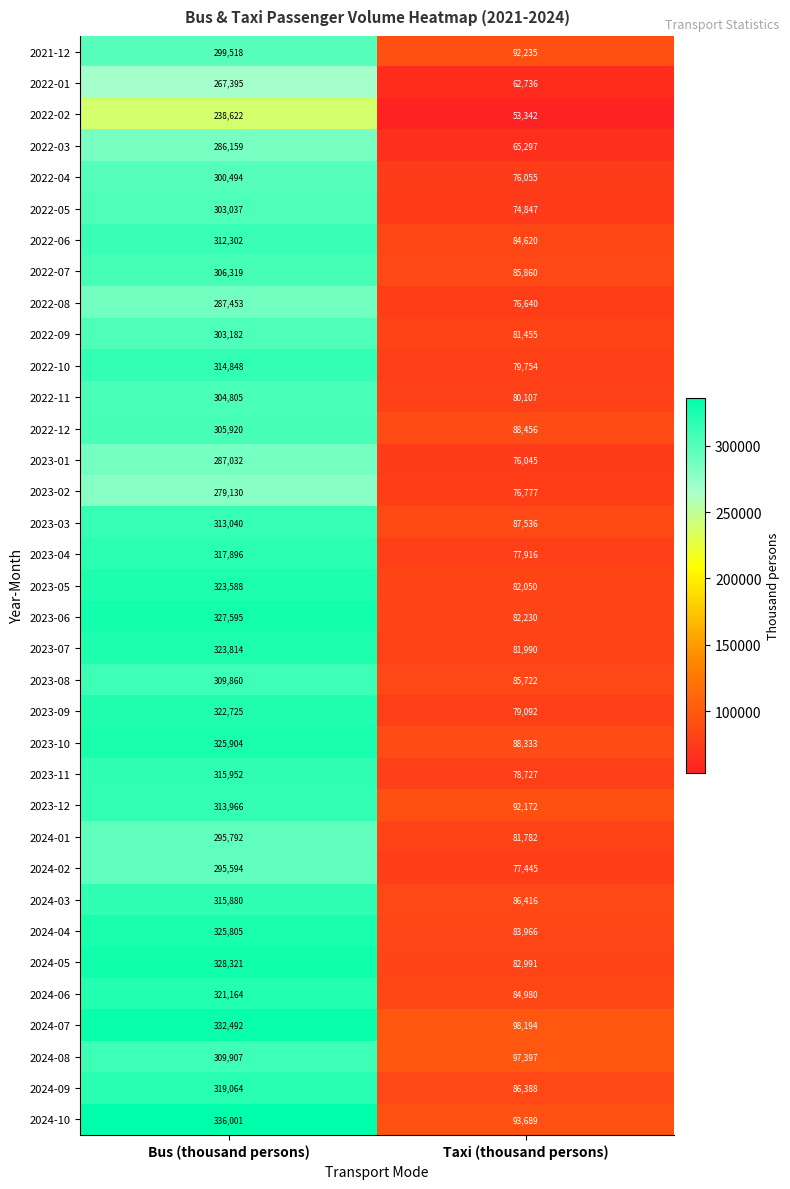

What is the sum of the 2023-06 values at Taxi (thousand persons) and Bus (thousand persons)?

409825